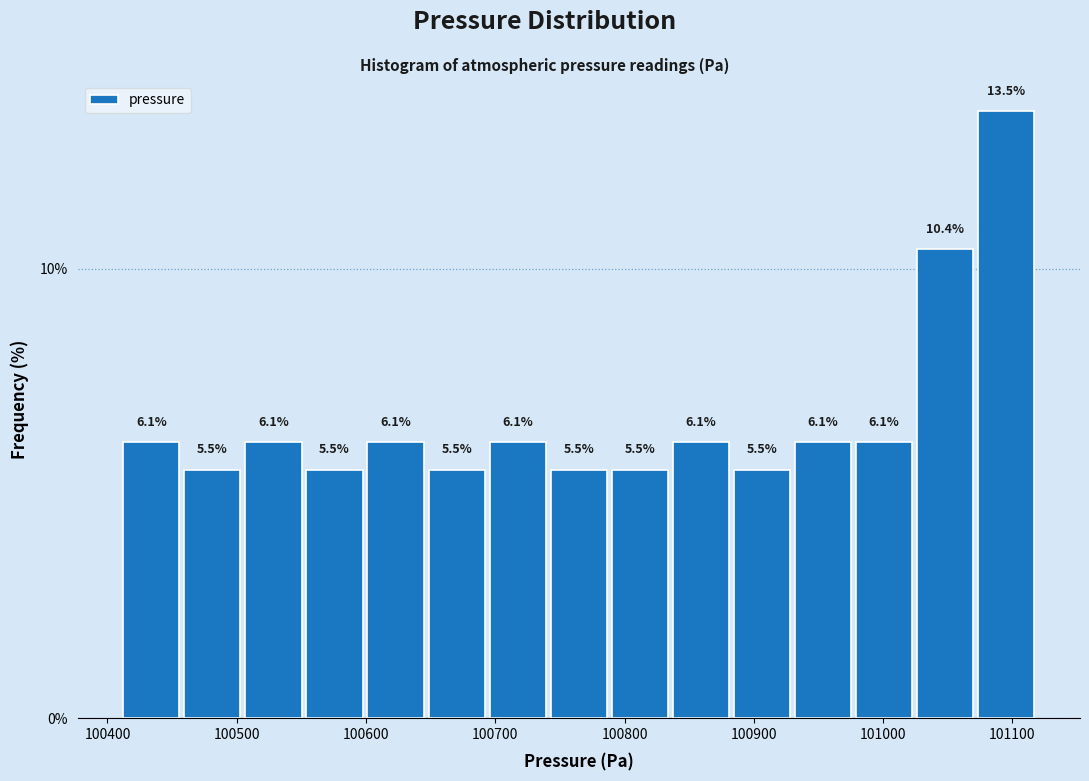

Reading left to right, transcribe this chart: for each bar, give the range it covers on the x-axis and its height. The bar edges are not printed on the chart, so give them approximately, as read against the axis.

100410 to 100460: 6.1
100460 to 100500: 5.5
100500 to 100550: 6.1
100550 to 100600: 5.5
100600 to 100650: 6.1
100650 to 100690: 5.5
100690 to 100740: 6.1
100740 to 100790: 5.5
100790 to 100840: 5.5
100840 to 100880: 6.1
100880 to 100930: 5.5
100930 to 100980: 6.1
100980 to 101020: 6.1
101020 to 101070: 10.4
101070 to 101120: 13.5